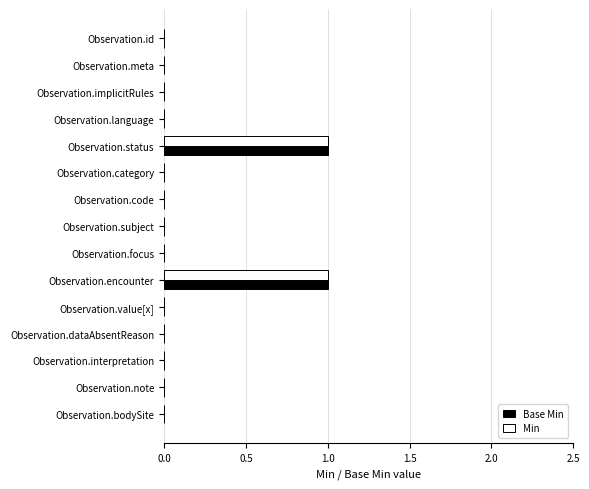

The Base Min series shows 2 at Observation.encounter. True or false?

False